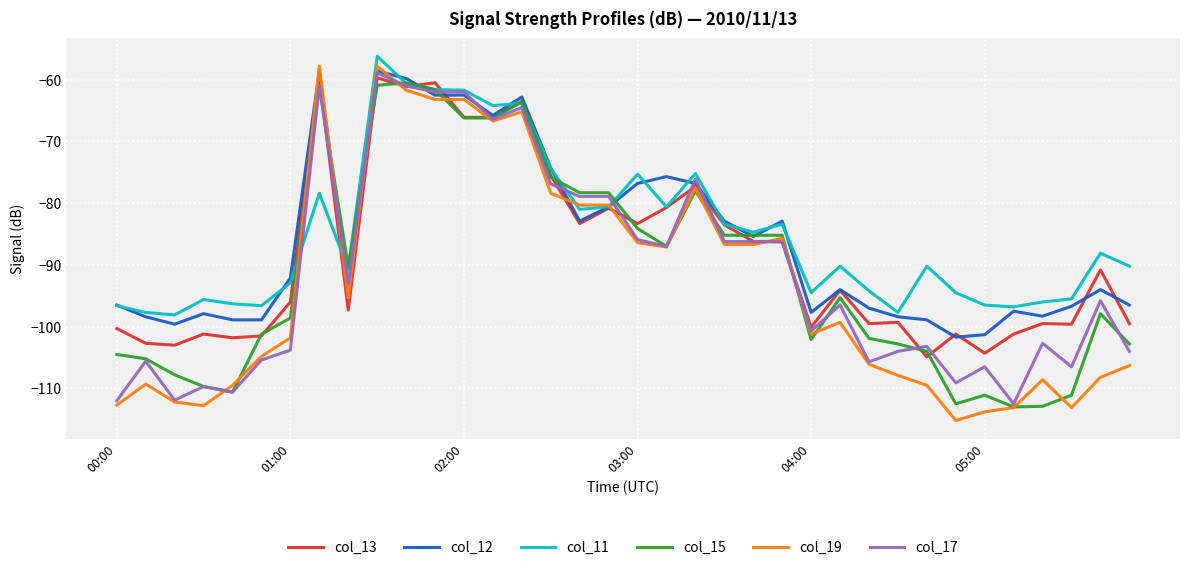

In col_11, how many points are higher than both neighbors (excluding endpoints)?

10